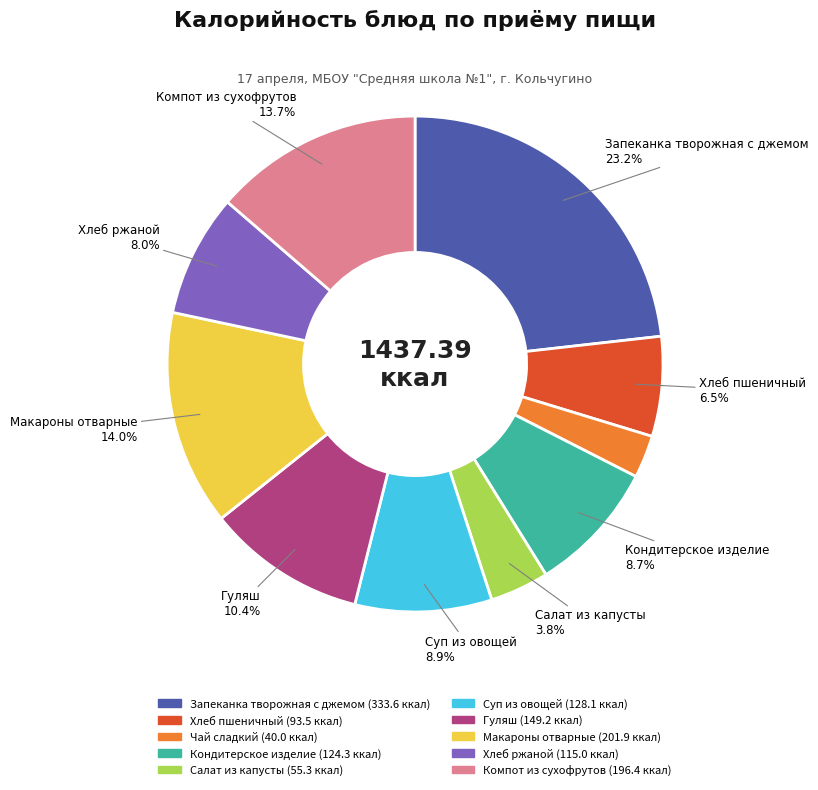

Is there any slice that represents more than half of the pie?

No